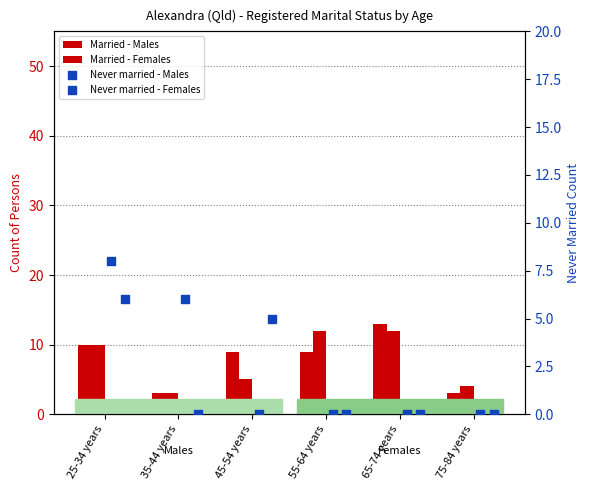

At which category is the sum across all series the highest?

25-34 years